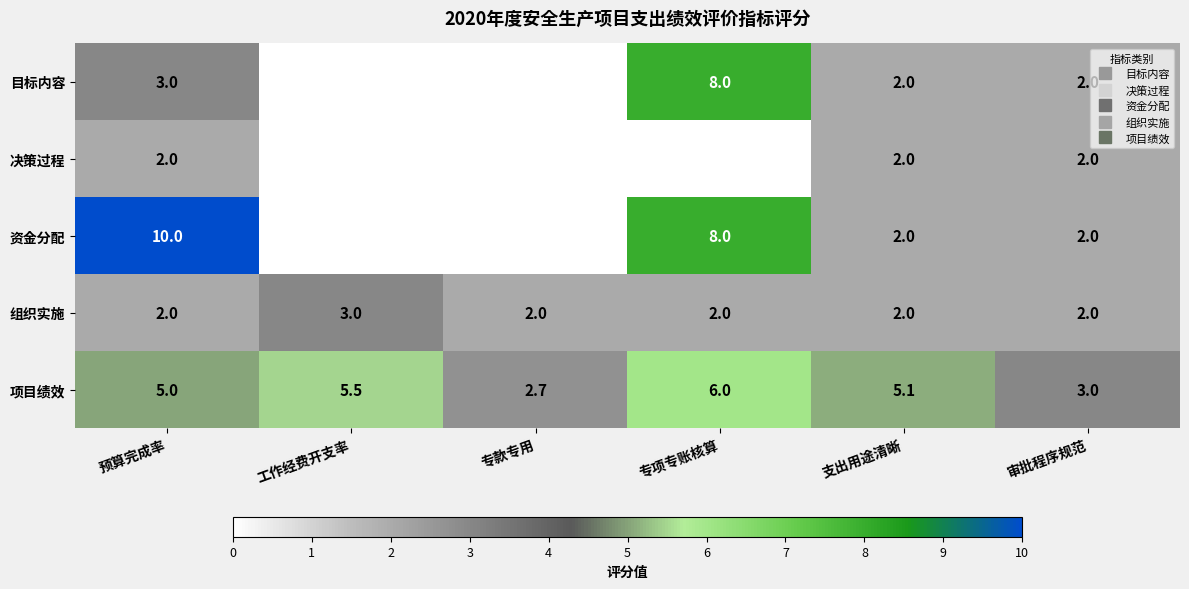

What is the difference between the maximum and minimum values in the 项目绩效 series?

3.3